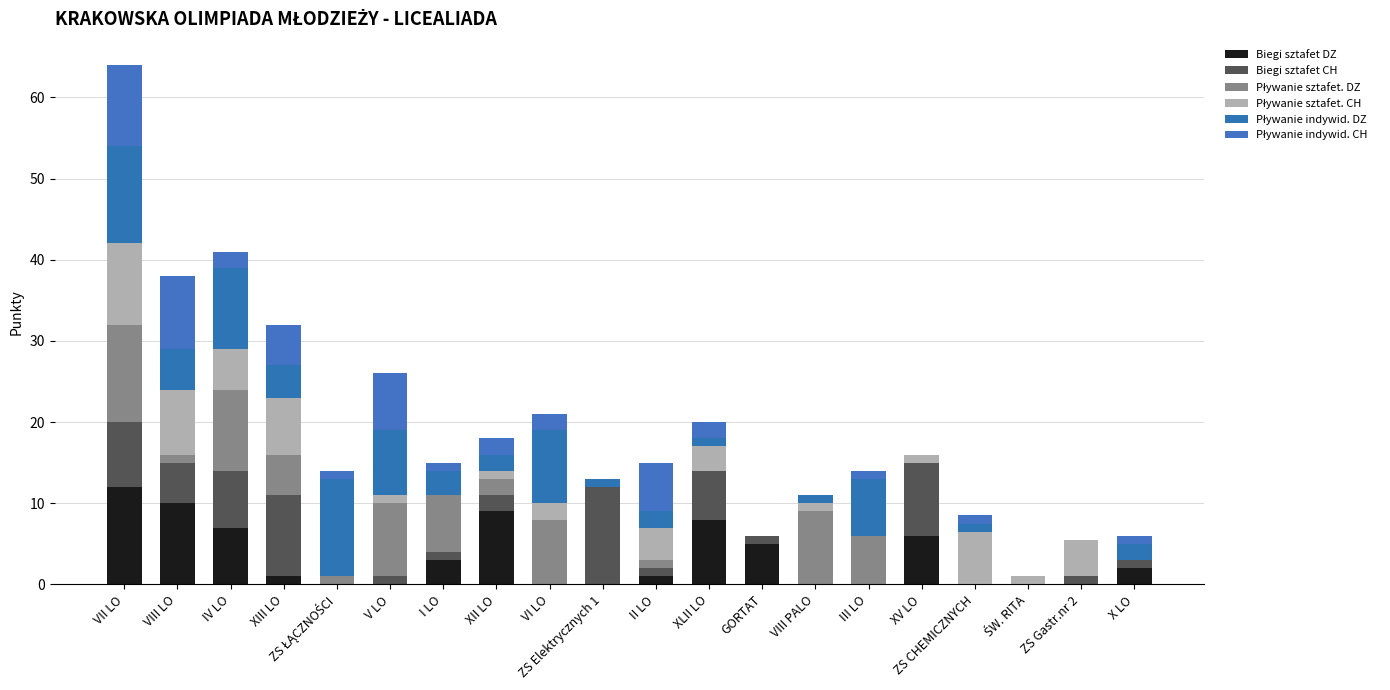

Rank the series by their maximum value, from highest to lowest.

Biegi sztafet DZ, Biegi sztafet CH, Pływanie sztafet. DZ, Pływanie indywid. DZ, Pływanie sztafet. CH, Pływanie indywid. CH